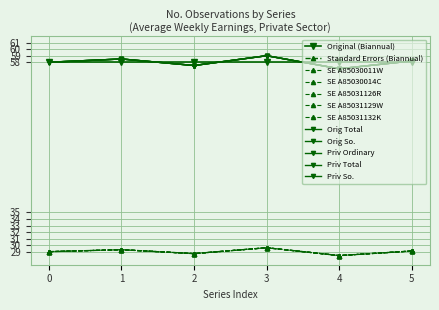

What is the value of the Standard Errors (Biannual) point at the 6th from the left?

29